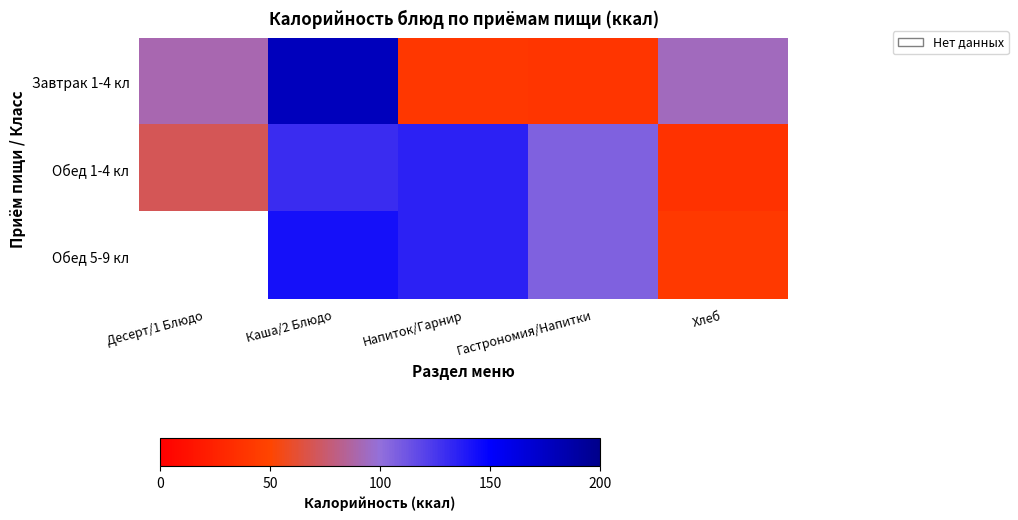

What is the total value across all series at Каша/2 Блюдо?

451.3